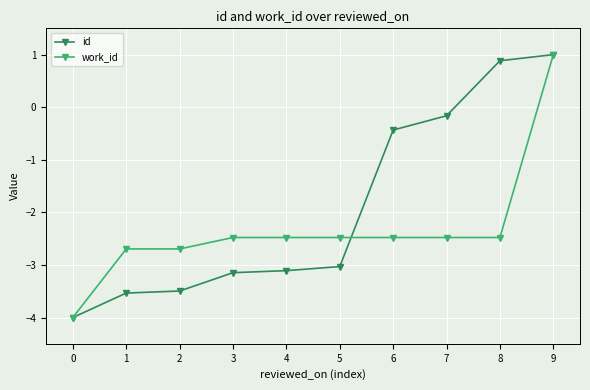

What is the value of the id point at the 5th from the left?

-3.1